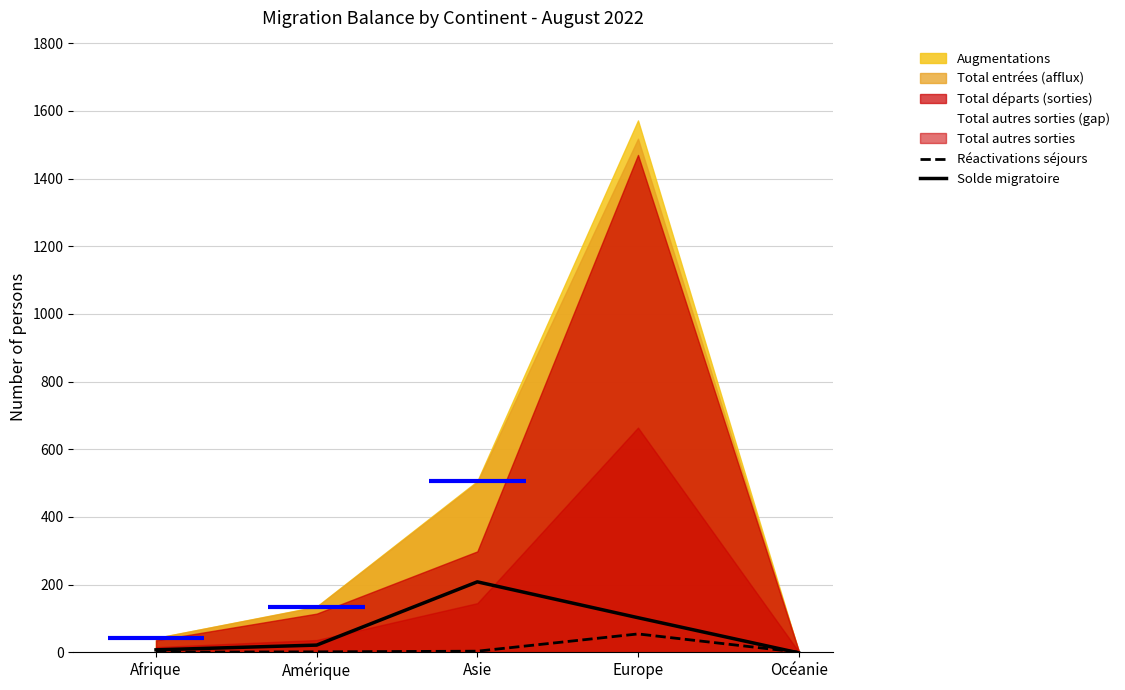

What is the maximum value for Solde migratoire?

208